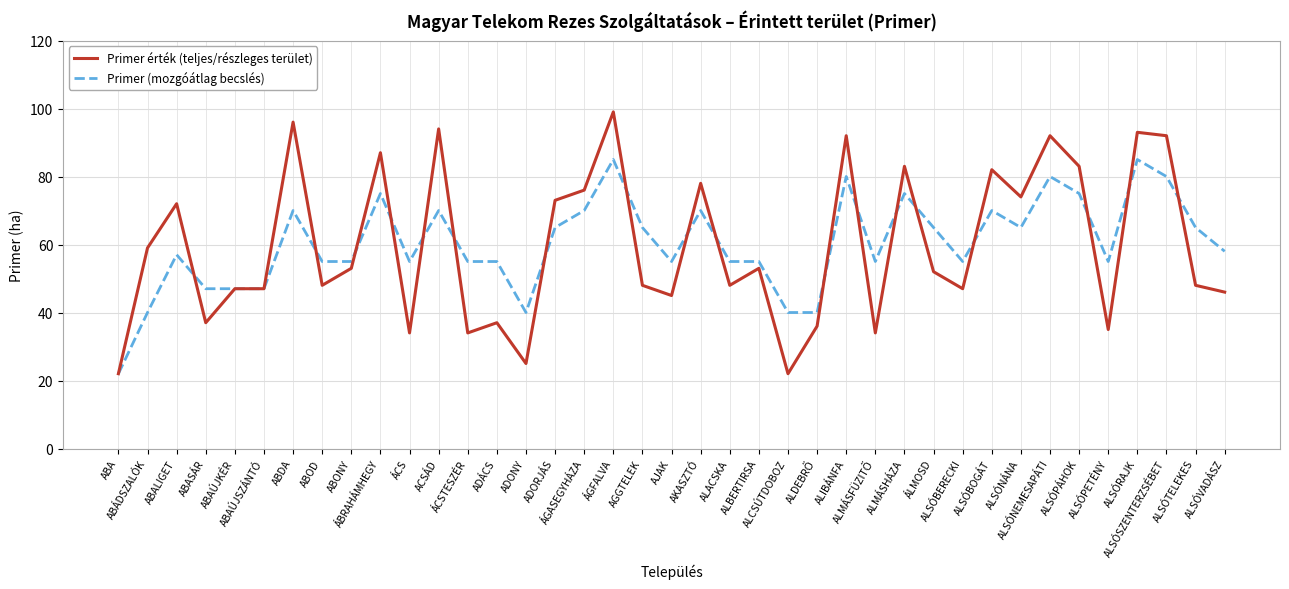

Is it true that Primer (mozgóátlag becslés) equals 32 at ALSÓPÁHOK?

False